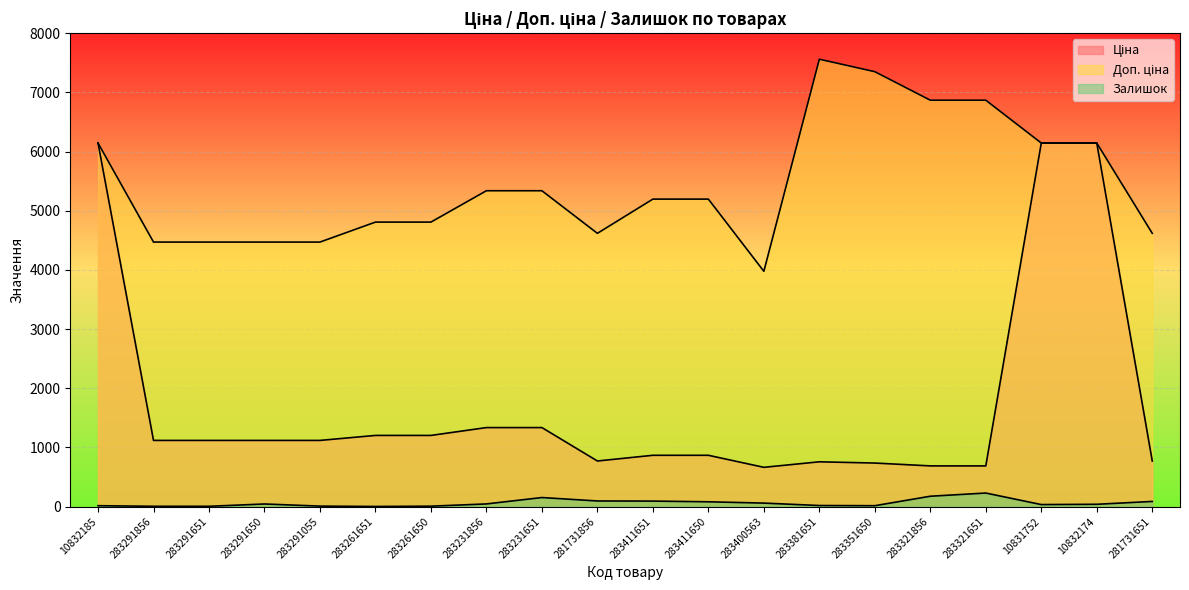

At which label does Залишок reach its minimum?

283261651